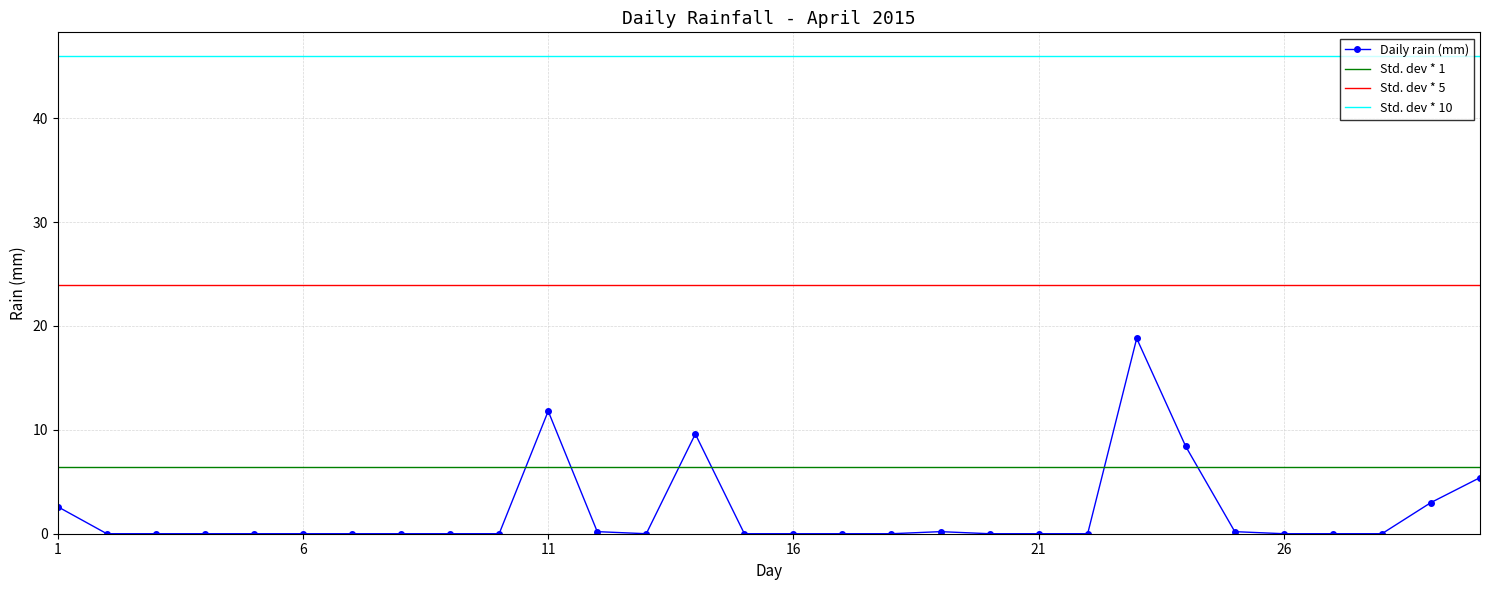

Is it true that the value at 2015-04-29 is 3.0?

True